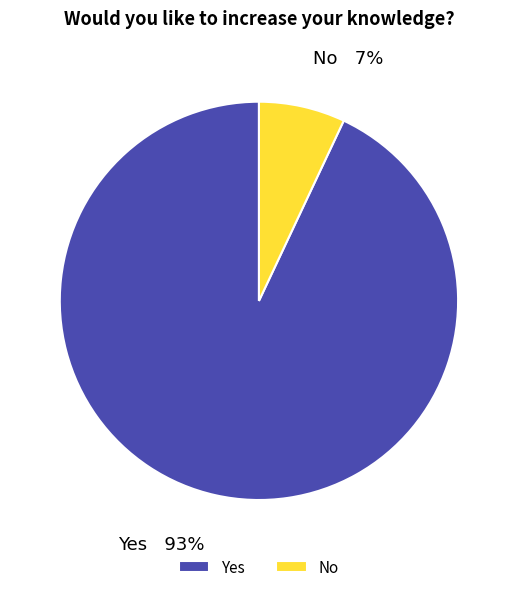

Is it true that Yes is 93% of the pie?

True